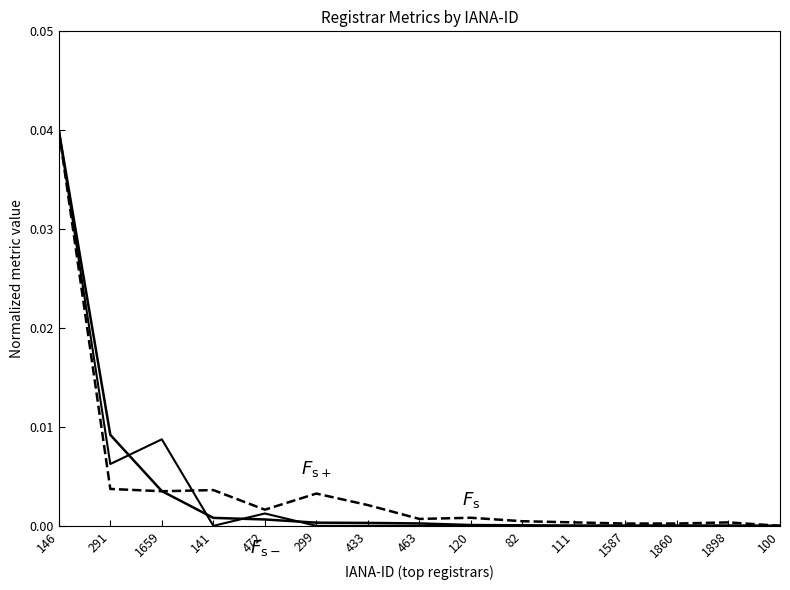

How many lines are shown in the chart?

3